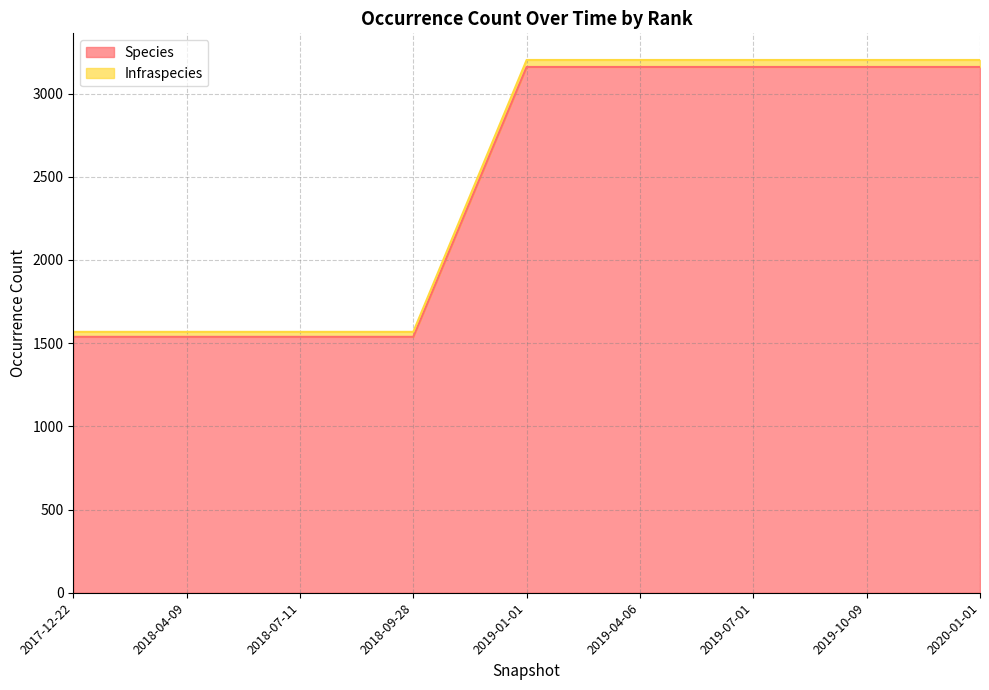

True or false: Species has more than 0 interior local peaks.

False